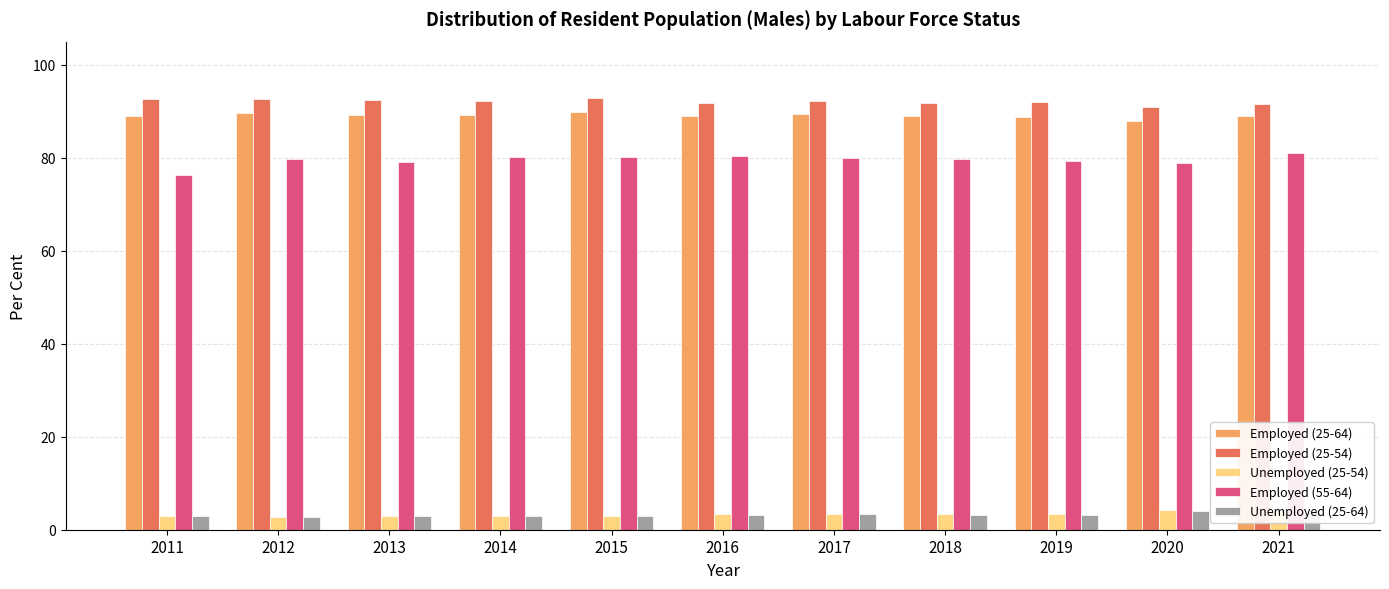

Which category has the lowest value in the Employed (25-64) series?

2020